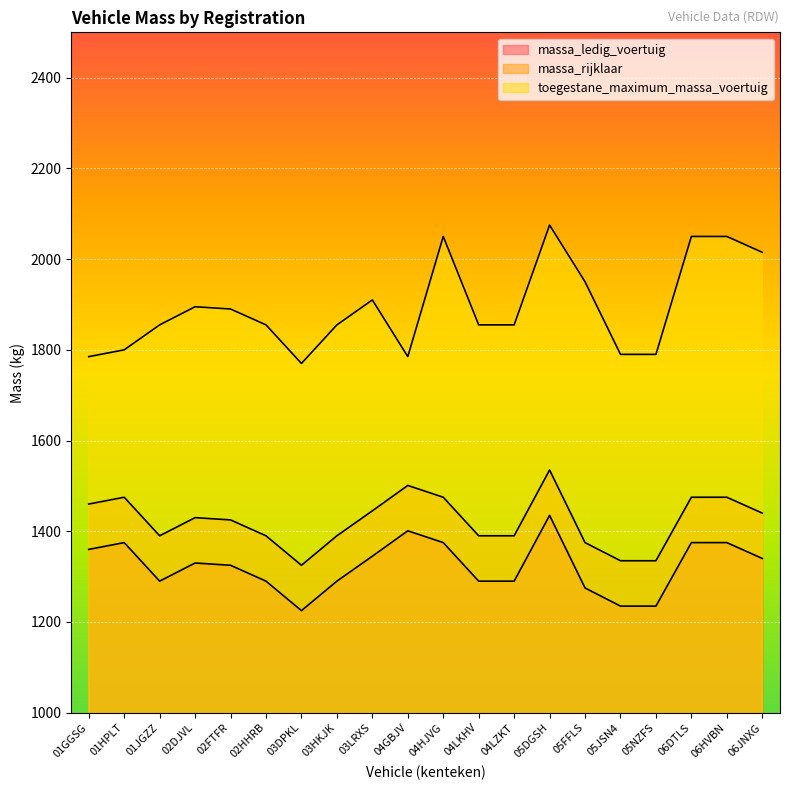

What is the total value across all series at 02HHRB?

4535